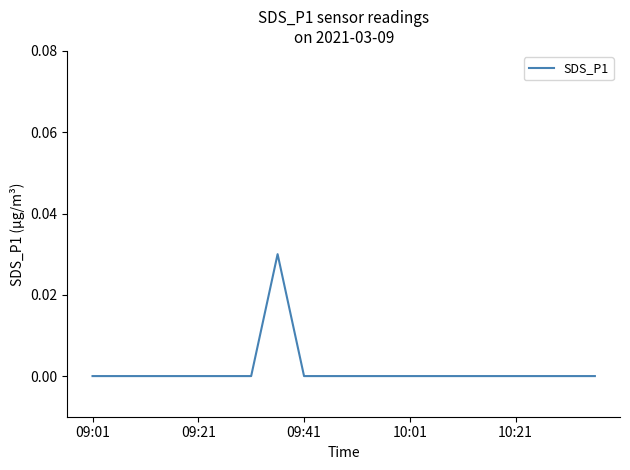

How many lines are shown in the chart?

1